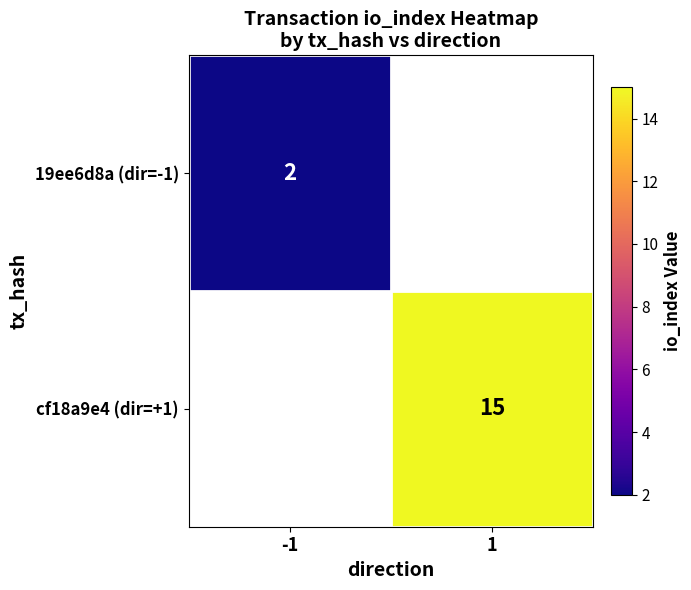

True or false: 19ee6d8a (dir=-1) has a value of 2 at -1.

True